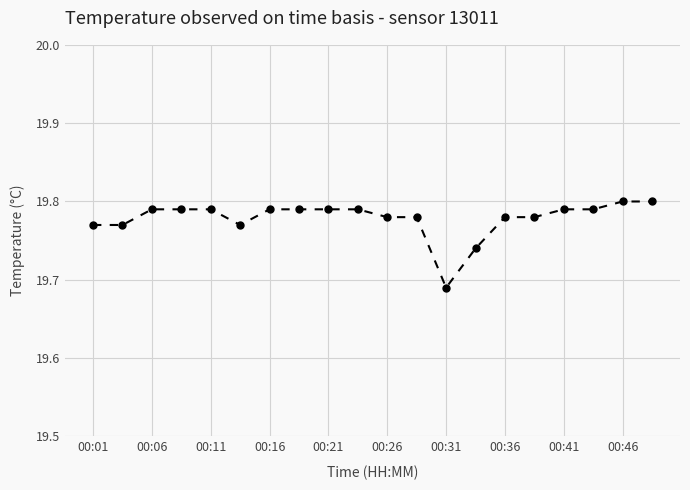

How many values are between 19 and 20?

20